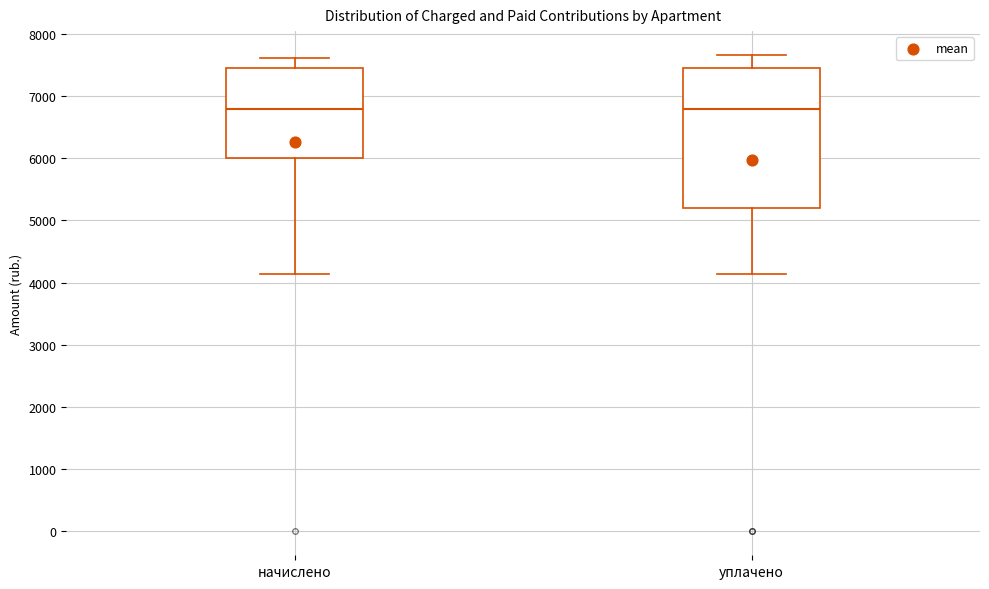

Comparing the boxes themselves (not the whiskers), which one is the tallest?

уплачено